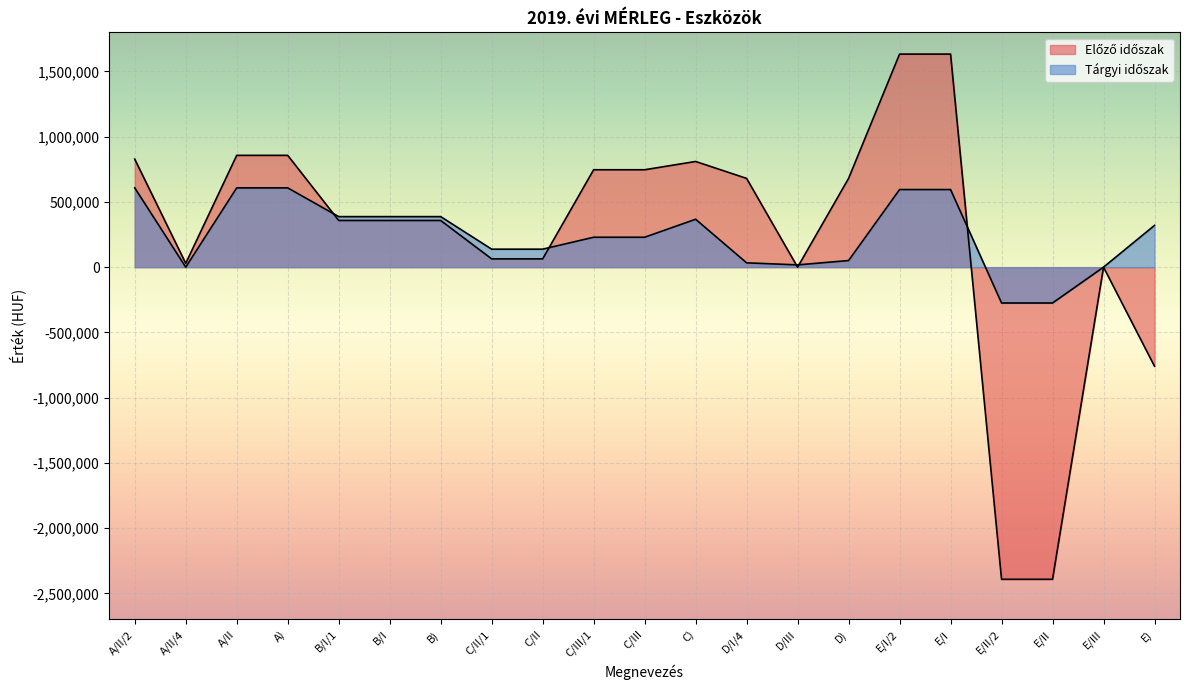

Reading left to right, transcribe all the data shown in this chart.

Előző időszak: 827948	29126	857074	857074	357870	357870	357870	63485	63485	746677	746677	810162	680275	0	680275	1633239	1633239	-2392539	-2392539	0	-759300
Tárgyi időszak: 607733	0	607733	607733	387375	387375	387375	137890	137890	229326	229326	367216	33200	17465	50665	594839	594839	-274658	-274658	0	320181